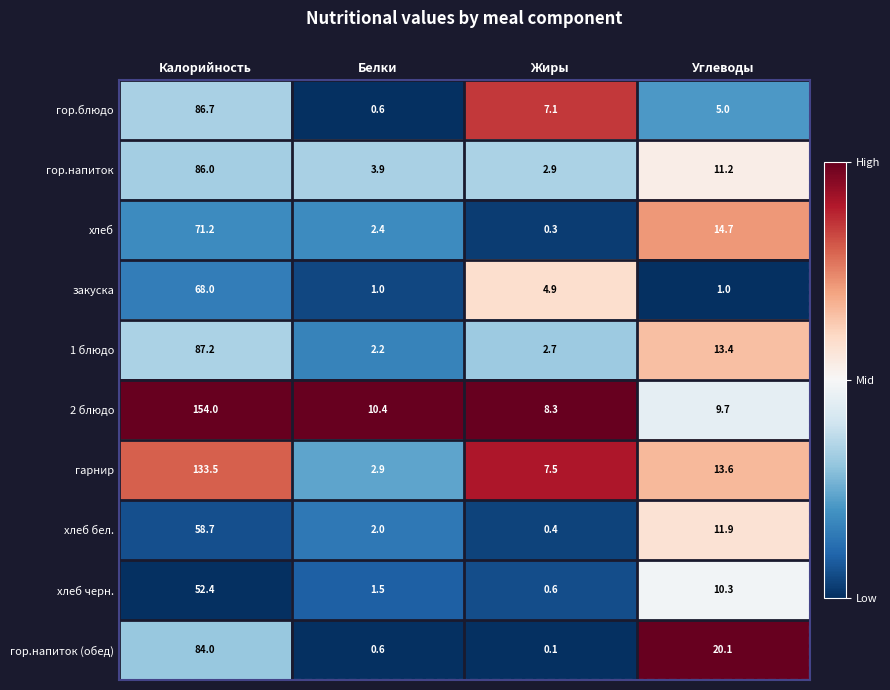

The гор.блюдо series shows 5.0 at Углеводы. True or false?

True